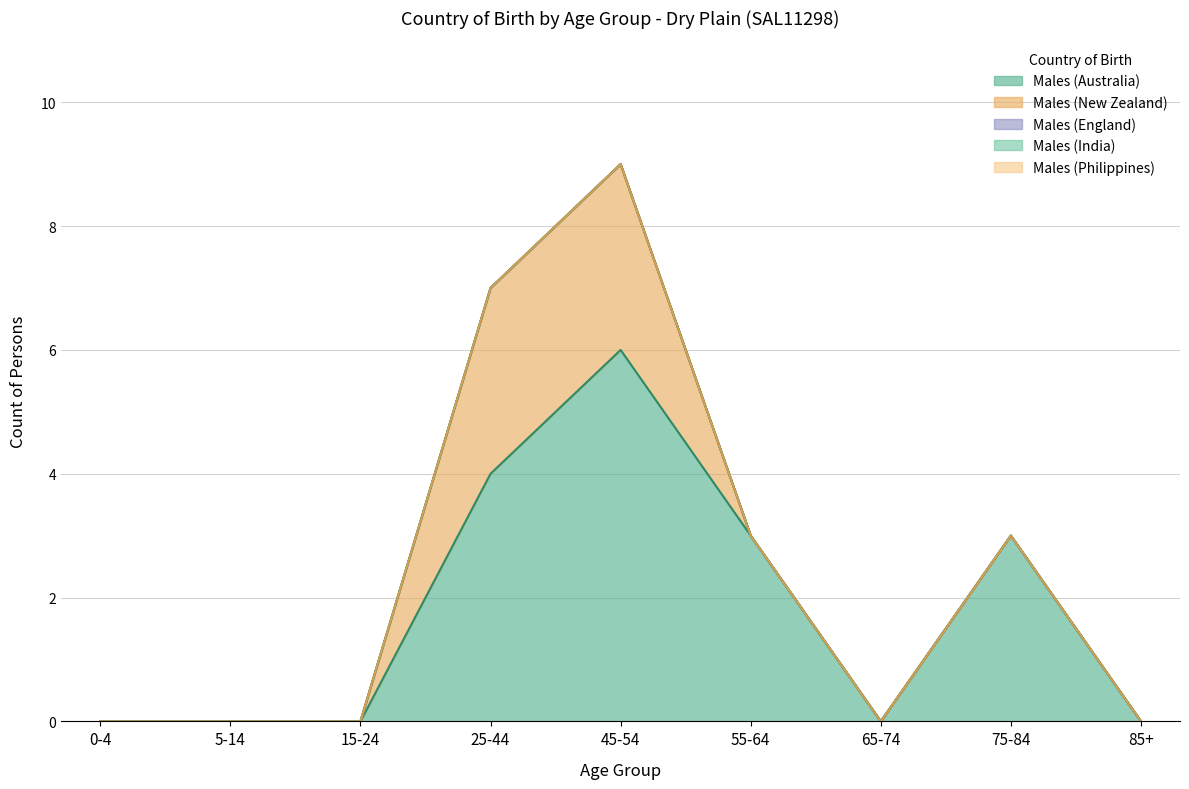

At which label is Males (Australia) closest to 3?

55-64